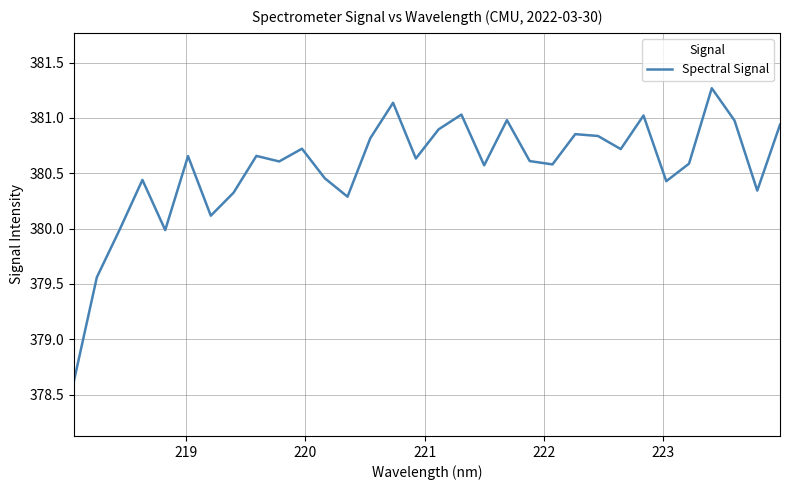

What is the difference between the maximum and minimum values?

2.6